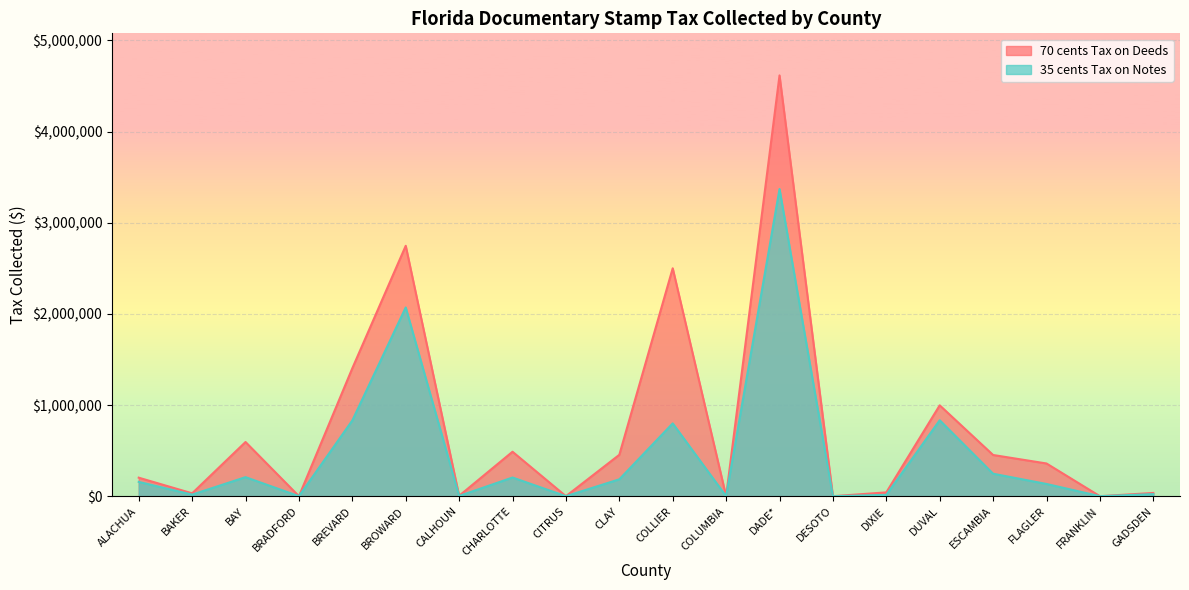

Rank the categories by 70 cents Tax on Deeds value from lowest to highest.

BRADFORD, CITRUS, COLUMBIA, DESOTO, FRANKLIN, CALHOUN, BAKER, GADSDEN, DIXIE, ALACHUA, FLAGLER, ESCAMBIA, CLAY, CHARLOTTE, BAY, DUVAL, BREVARD, COLLIER, BROWARD, DADE*